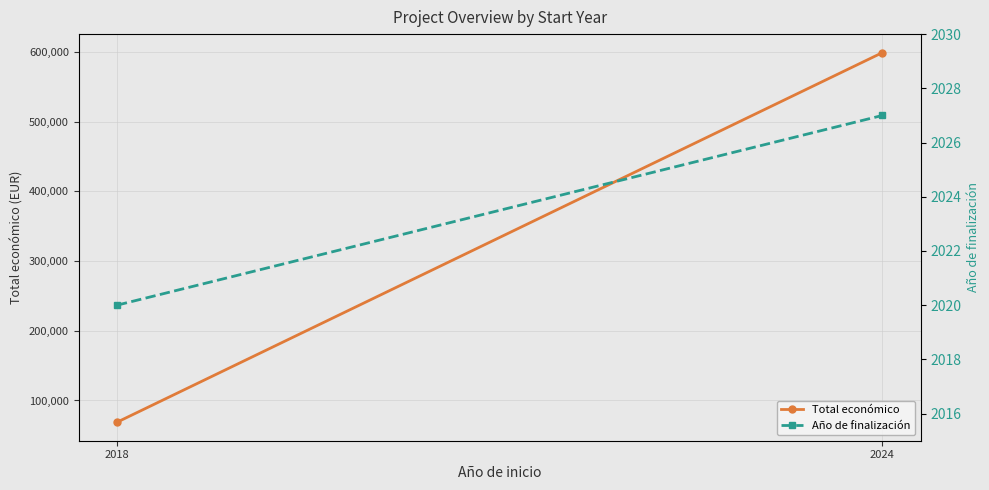

True or false: Año de finalización has a value of 2027 at 2024.

True